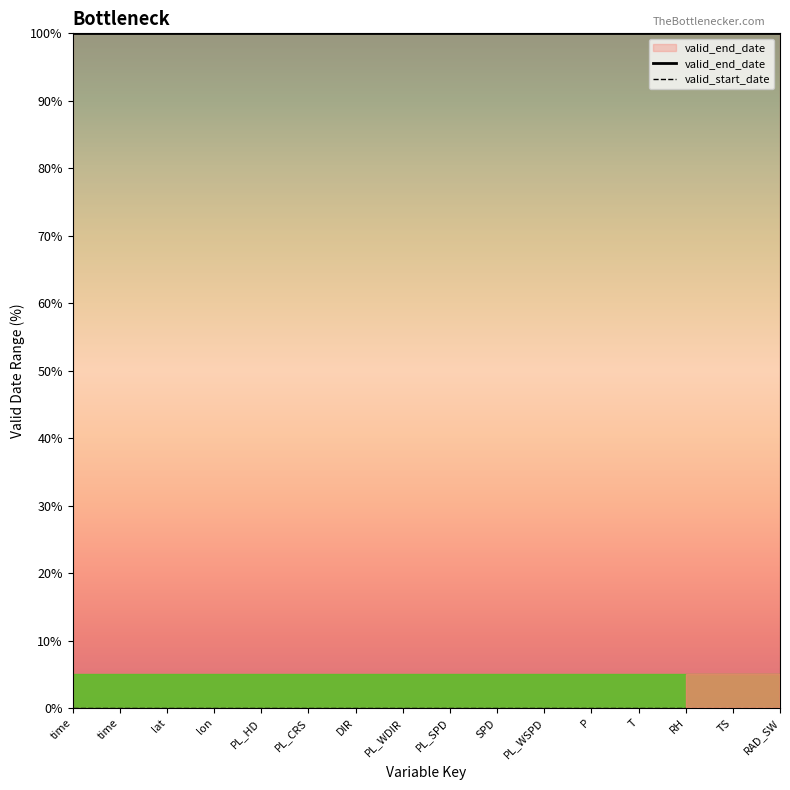

True or false: valid_start_date and valid_end_date intersect in this chart.

False